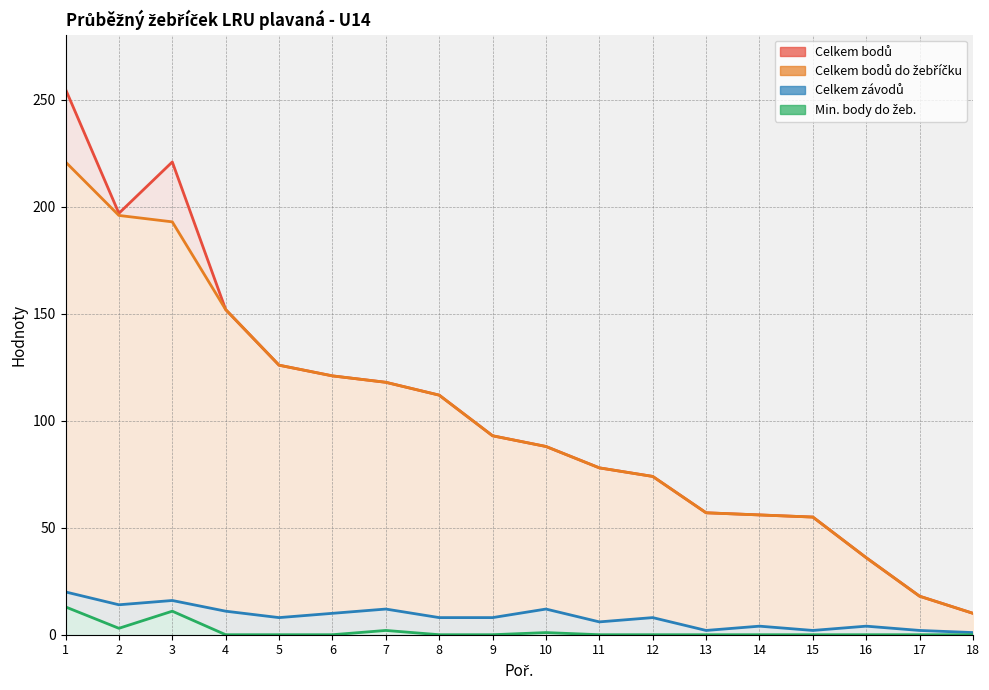

True or false: Celkem bodů do žebříčku and Celkem závodů cross at least once.

False